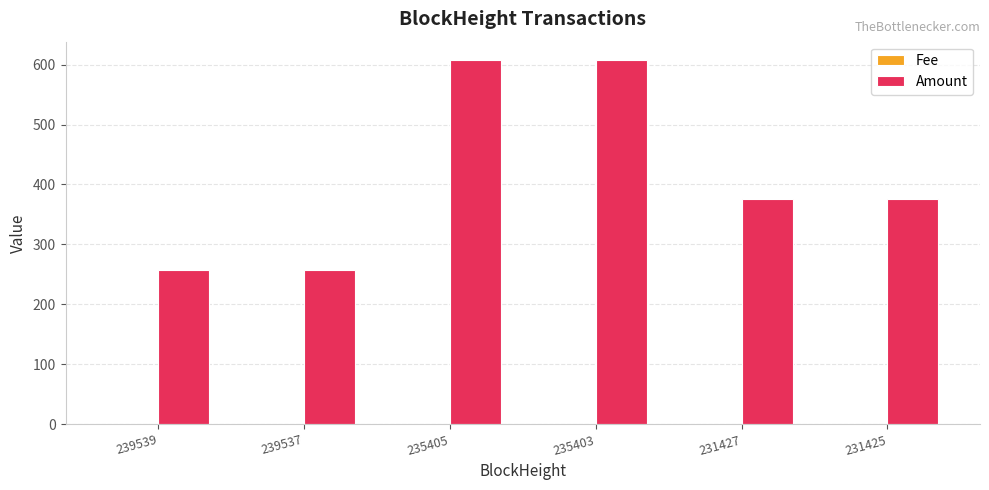

What is the highest value of the Amount series?

607.8